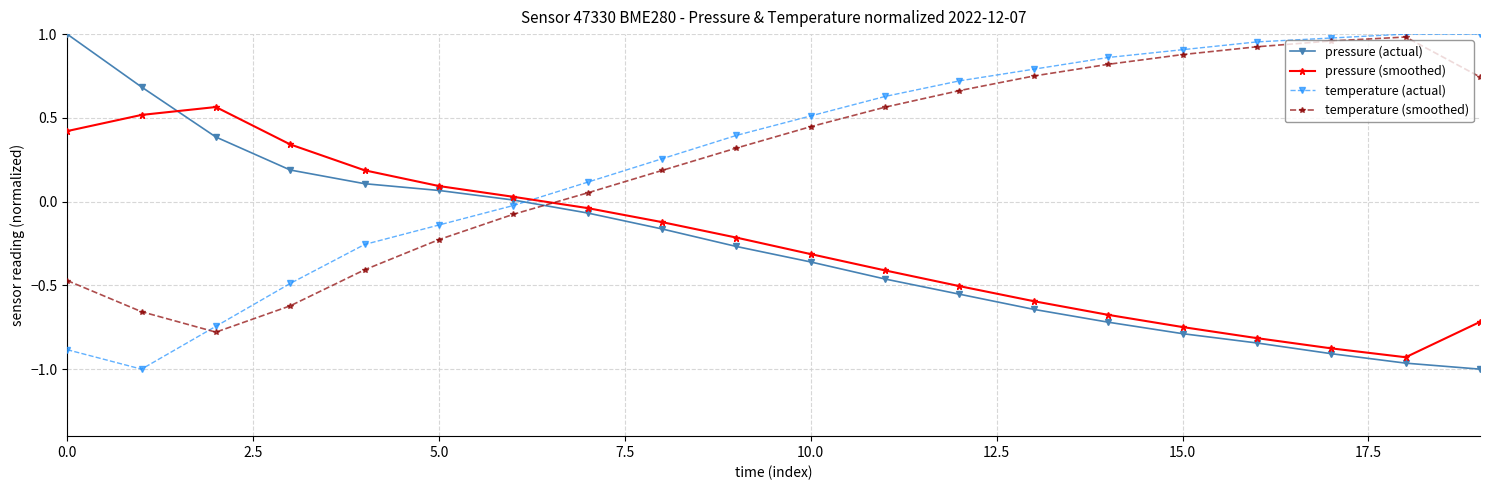

How many times do pressure (actual) and temperature (smoothed) cross each other?

1